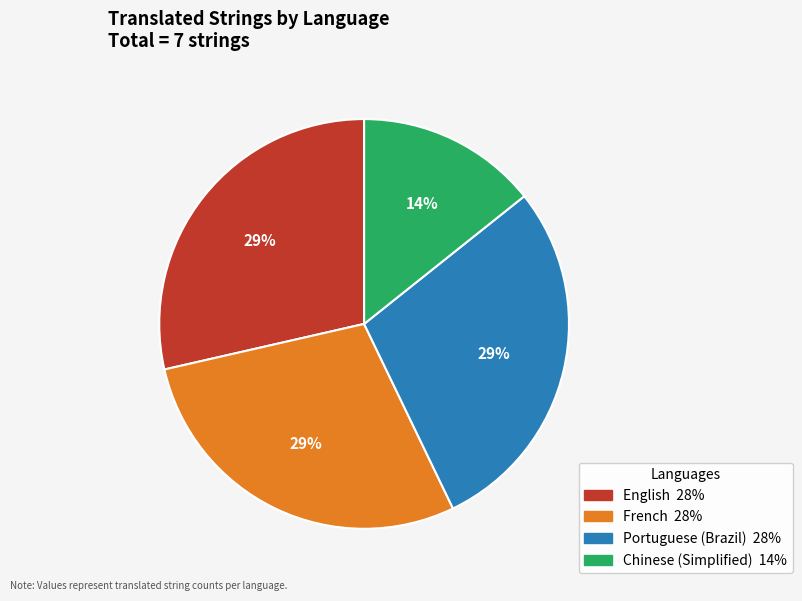

Do Chinese (Simplified) and French together represent more than half of the pie?

No